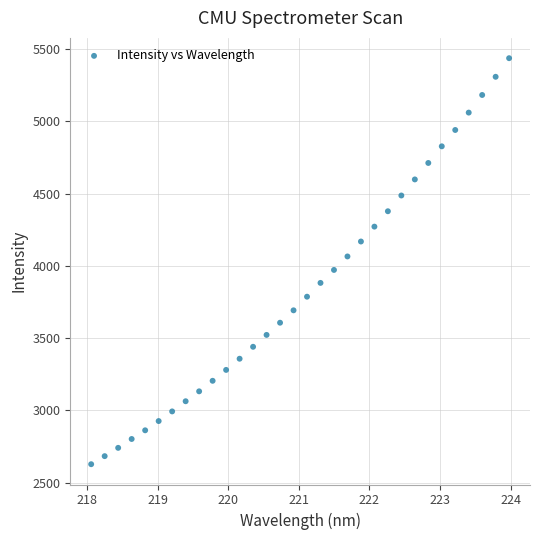

What is the range of Y values (max minus min)?

2809.3